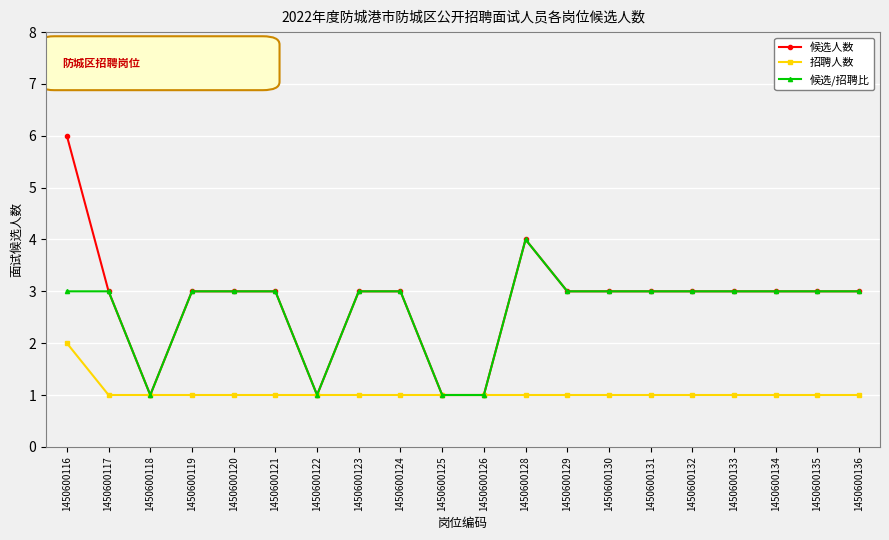

At how many categories does at least one series exceed 5?

1